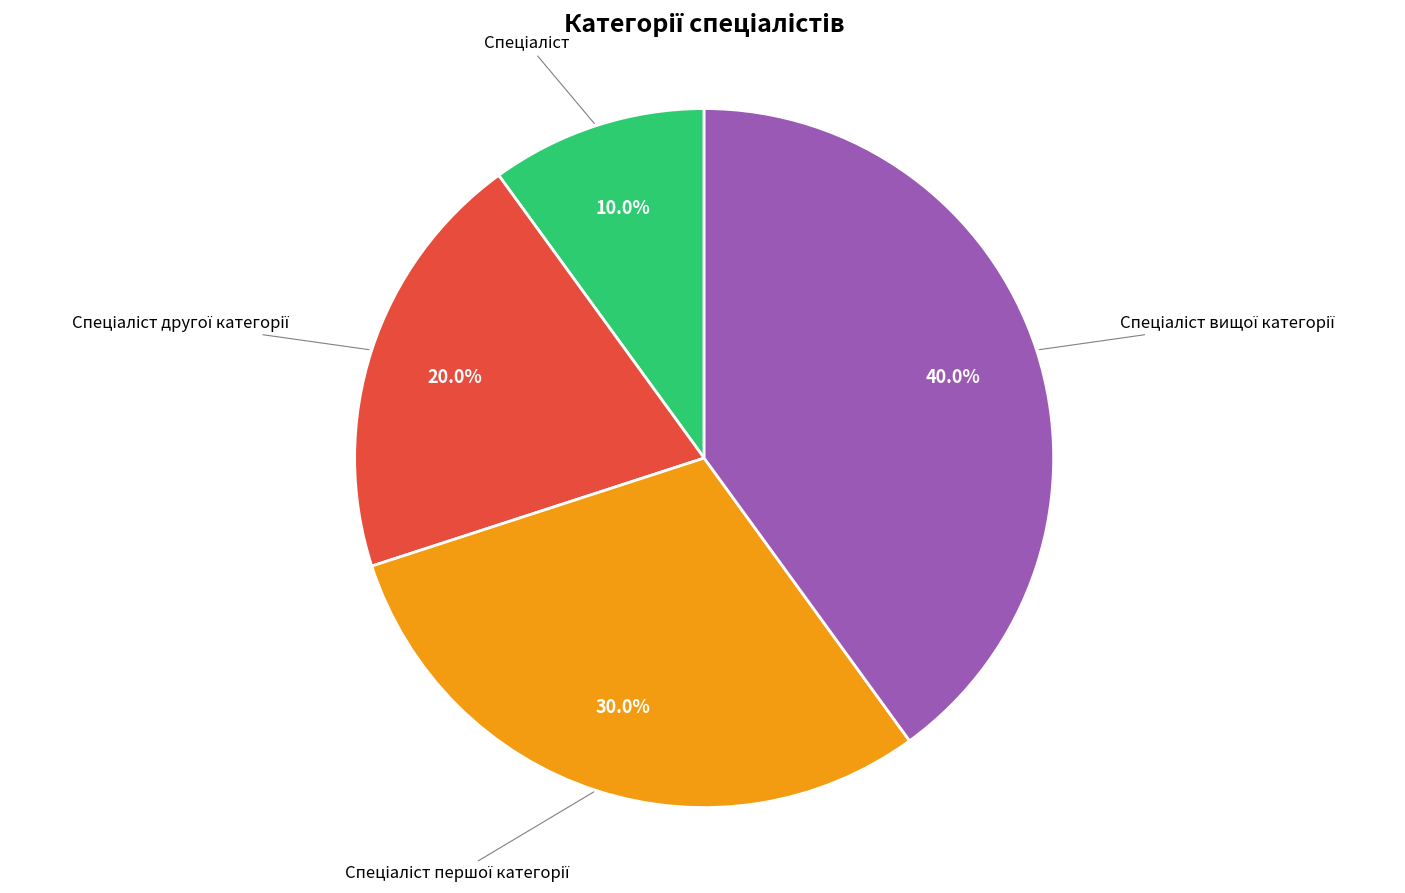

Is there a majority slice in this chart?

No